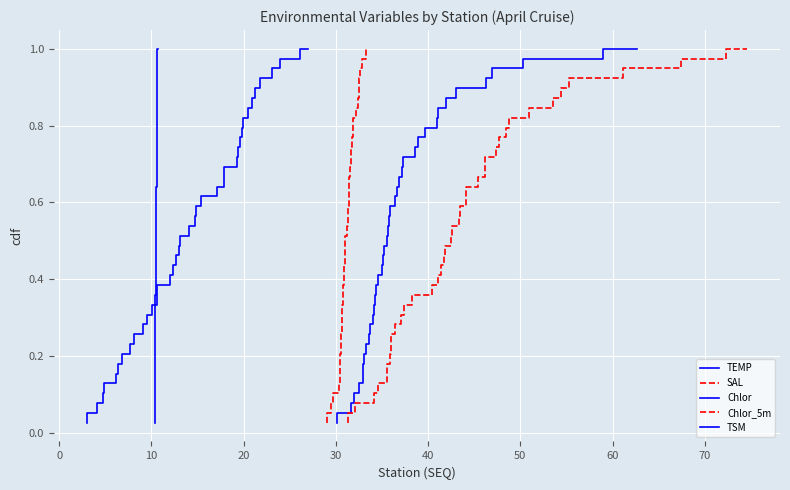

The value of Chlor_5m at −10 is 0.0. True or false?

False